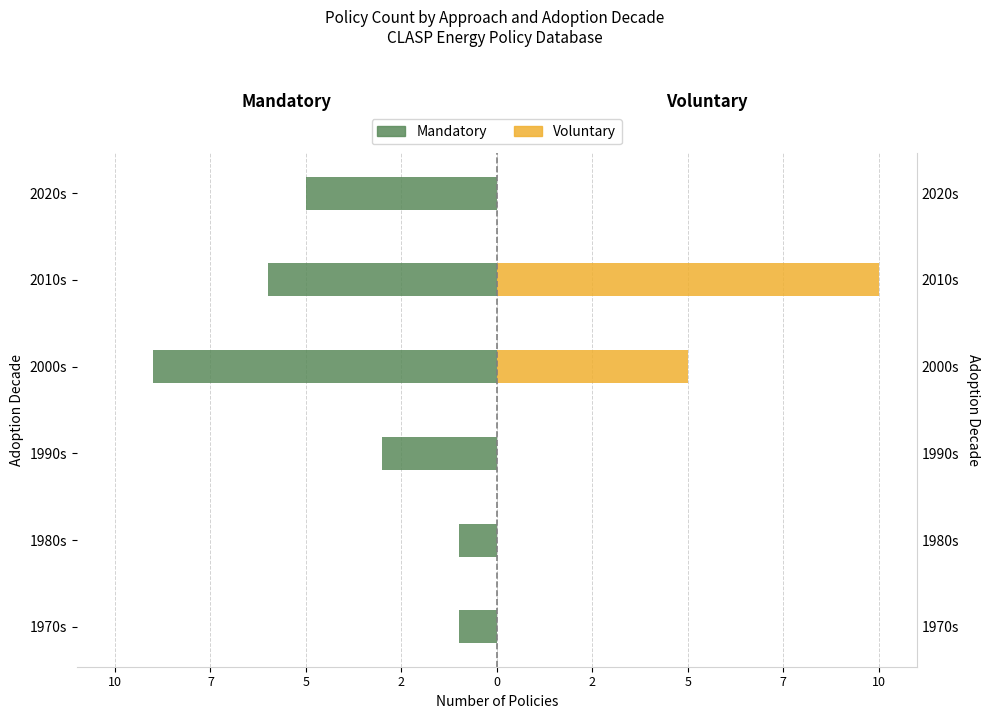

How many values in the Mandatory series exceed -3?

2